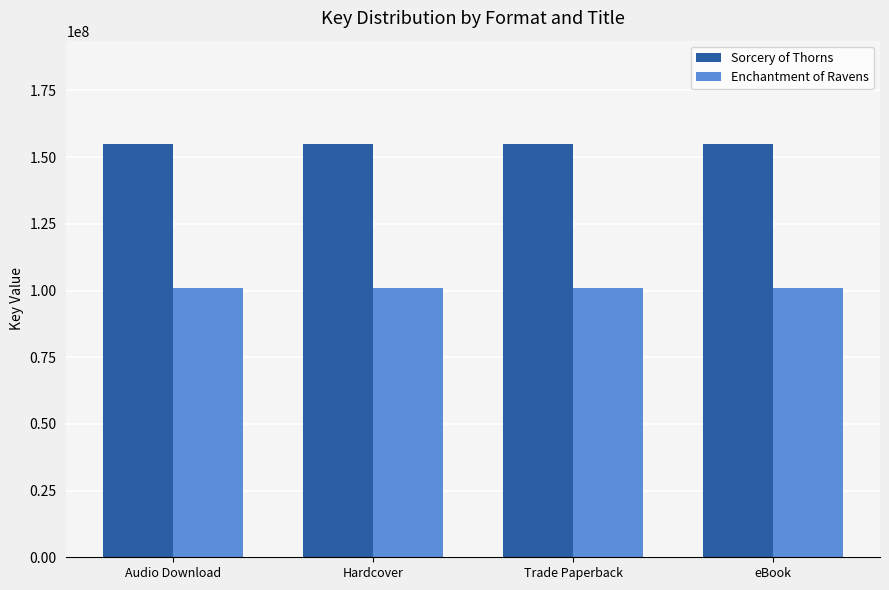

The value of Sorcery of Thorns at eBook is 61380275. True or false?

False